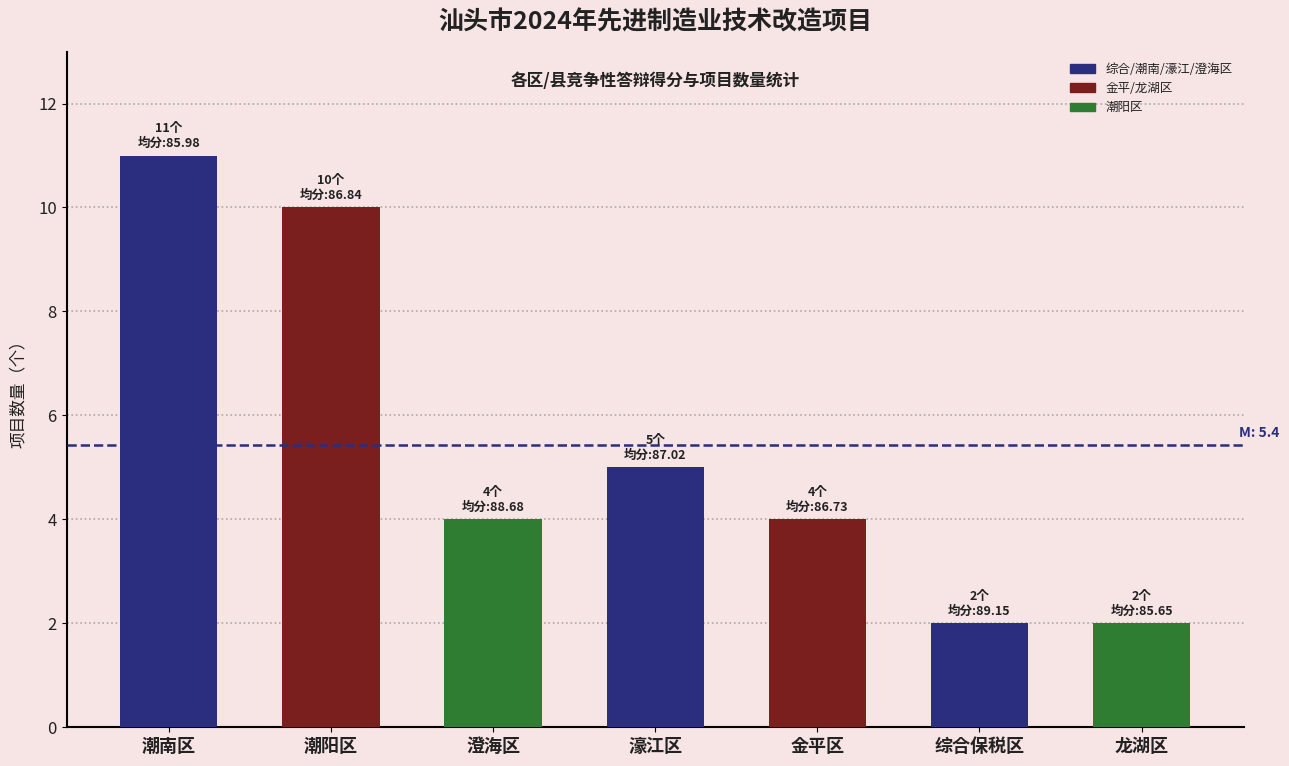

What position from the left is 潮南区?

1